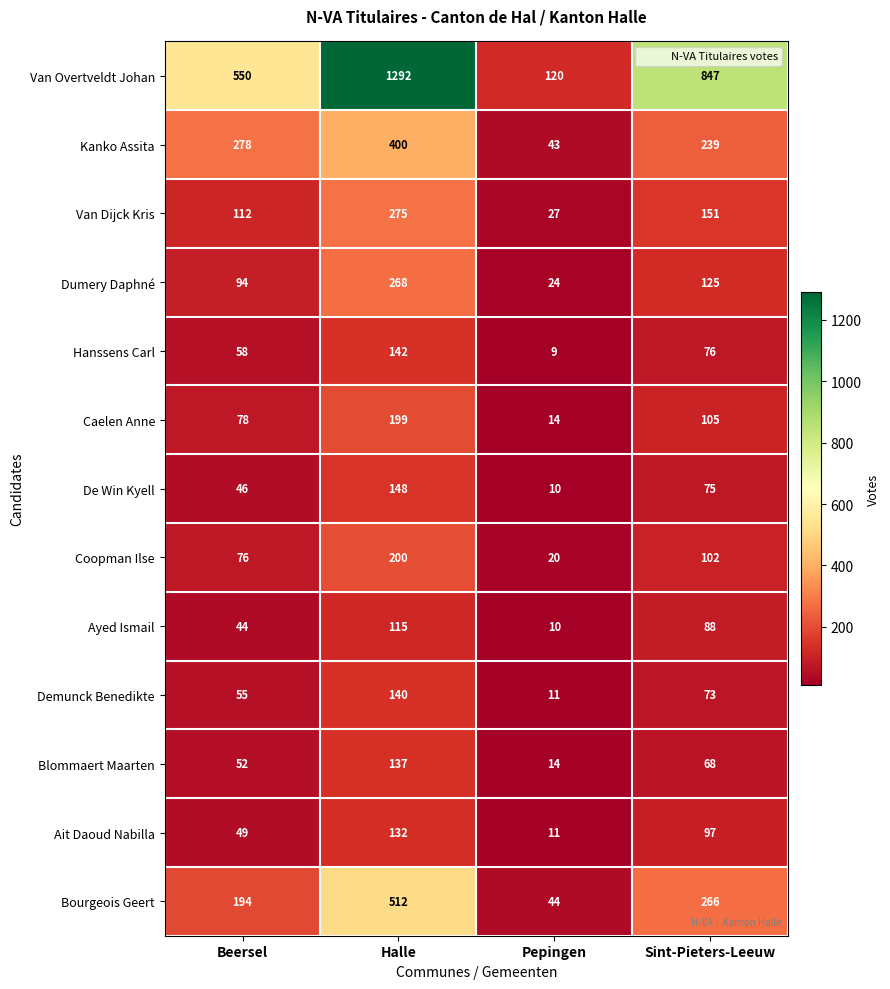

How many data points does each series have?

4